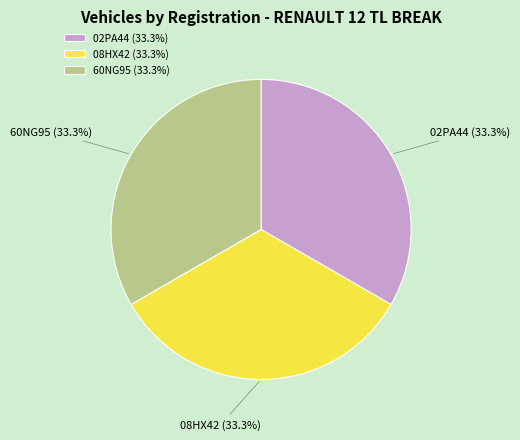

True or false: 08HX42 accounts for 33% of the total.

True